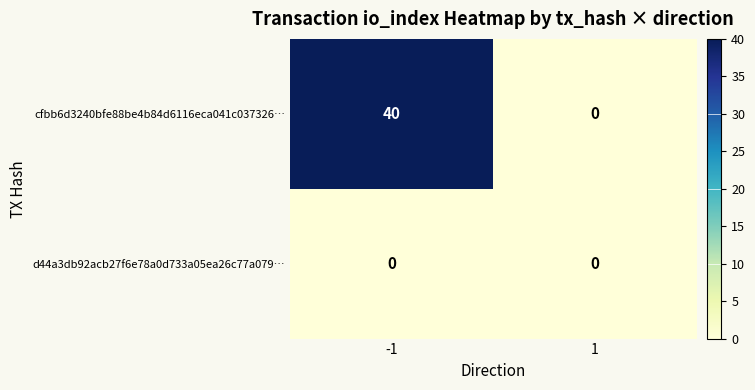

What is the greatest value displayed?

40